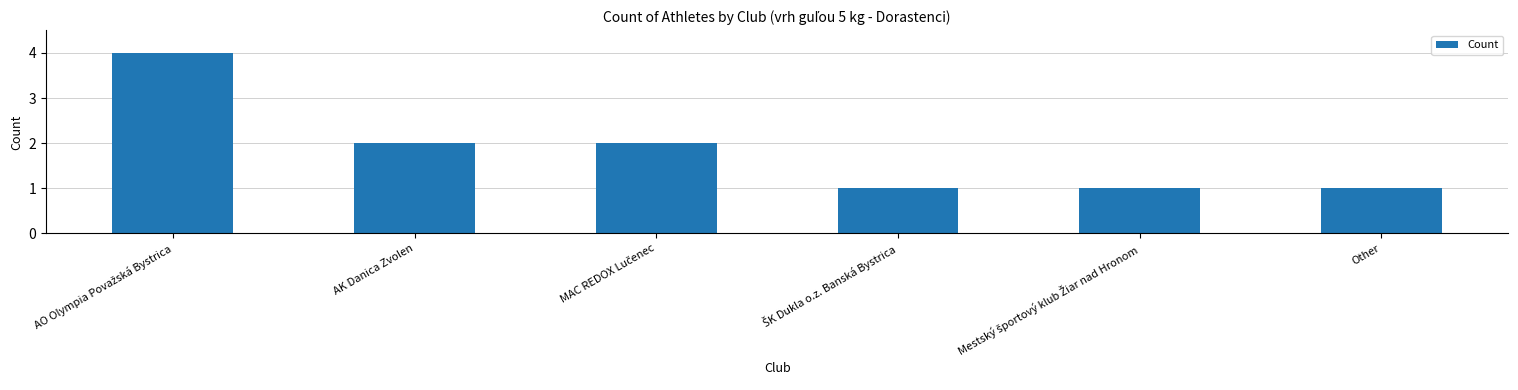

What is the approximate value at Other?

1